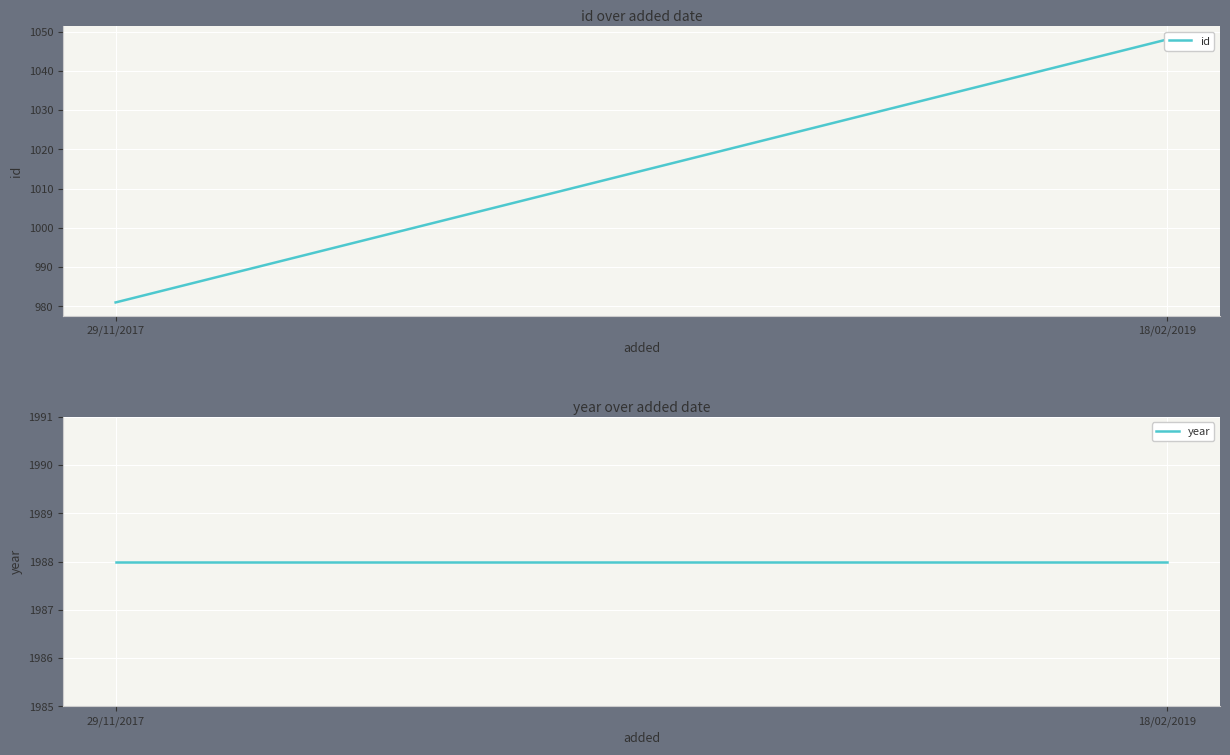

Rank the categories by id value from highest to lowest.

18/02/2019, 29/11/2017